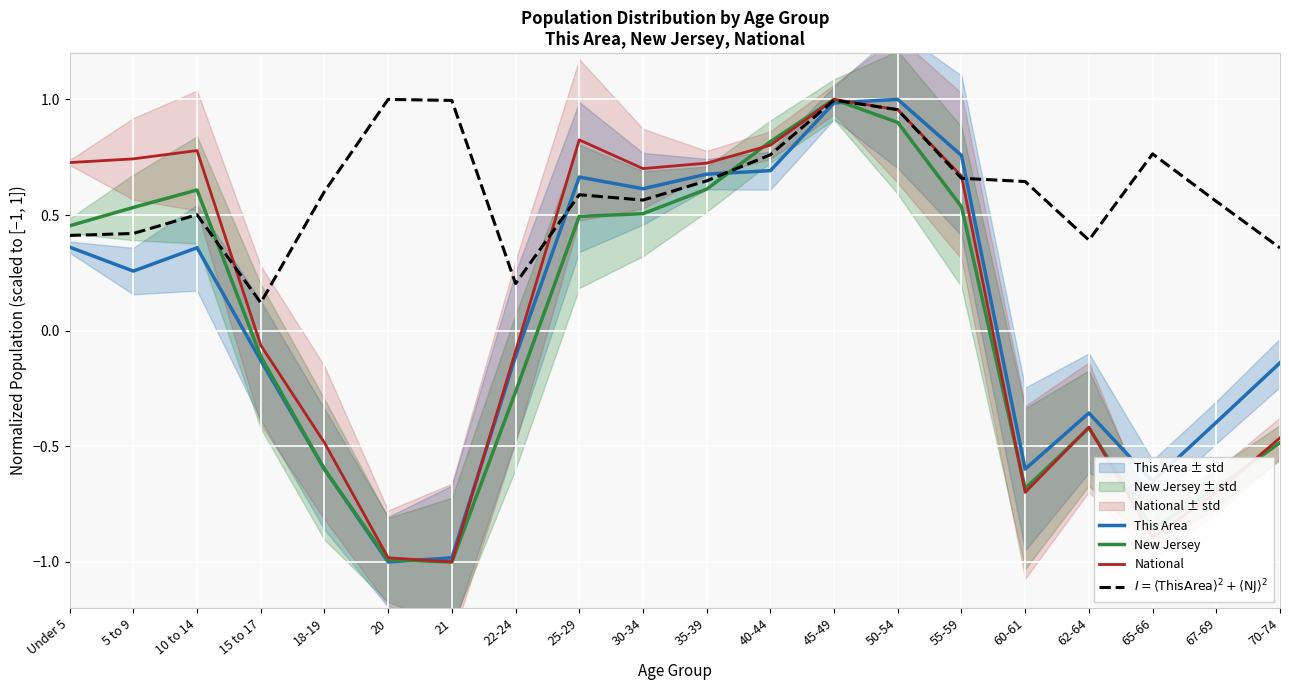

Reading right to left, transcribe all the data shown in this chart.

This Area: -0.1	-0.4	-0.7	-0.4	-0.6	0.8	1.0	1.0	0.7	0.7	0.6	0.7	-0.1	-1.0	-1.0	-0.6	-0.1	0.4	0.3	0.4
New Jersey: -0.5	-0.7	-0.9	-0.4	-0.7	0.5	0.9	1.0	0.8	0.6	0.5	0.5	-0.3	-1.0	-1.0	-0.6	-0.1	0.6	0.5	0.5
National: -0.5	-0.7	-0.9	-0.4	-0.7	0.7	1.0	1.0	0.8	0.7	0.7	0.8	-0.1	-1.0	-1.0	-0.5	-0.1	0.8	0.7	0.7
$I = \langle\mathrm{ThisArea}\rangle^2 + \langle\mathrm{NJ}\rangle^2$: 0.4	0.6	0.8	0.4	0.6	0.7	1.0	1.0	0.8	0.6	0.6	0.6	0.2	1.0	1.0	0.6	0.1	0.5	0.4	0.4